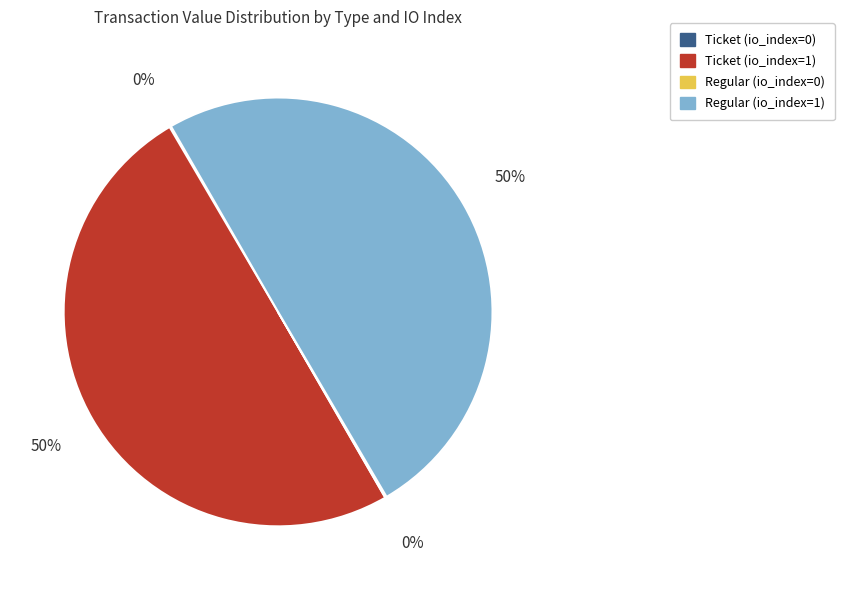

Is it true that Regular (io_index=1) is 50% of the pie?

True